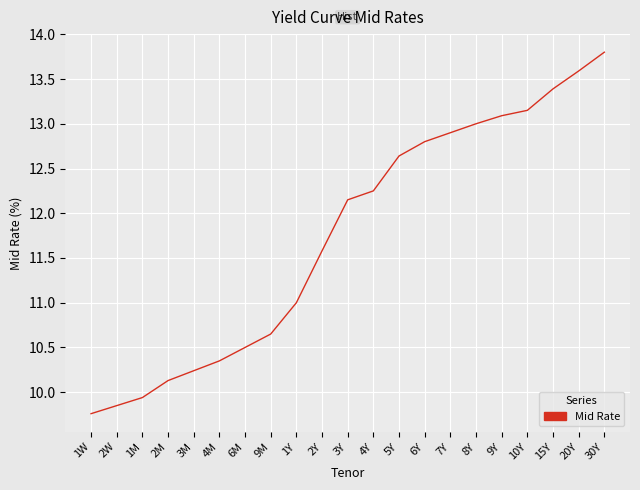

What is the approximate value at 5Y?

12.6